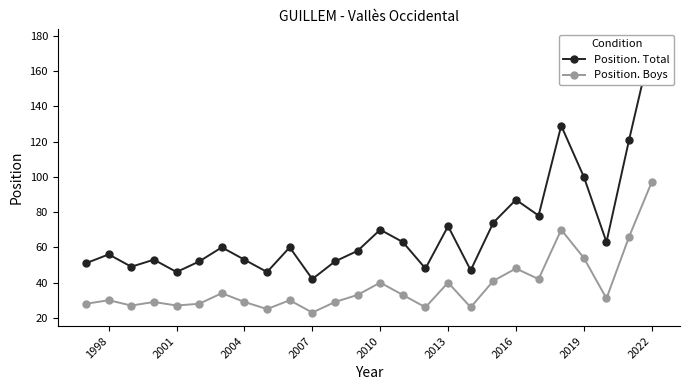

How many lines are shown in the chart?

2